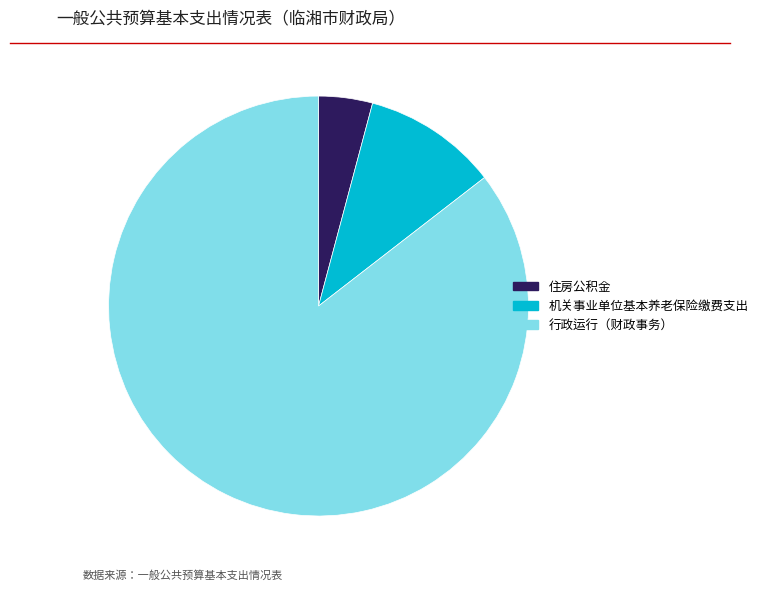

Which category has the biggest portion of the pie?

行政运行（财政事务）